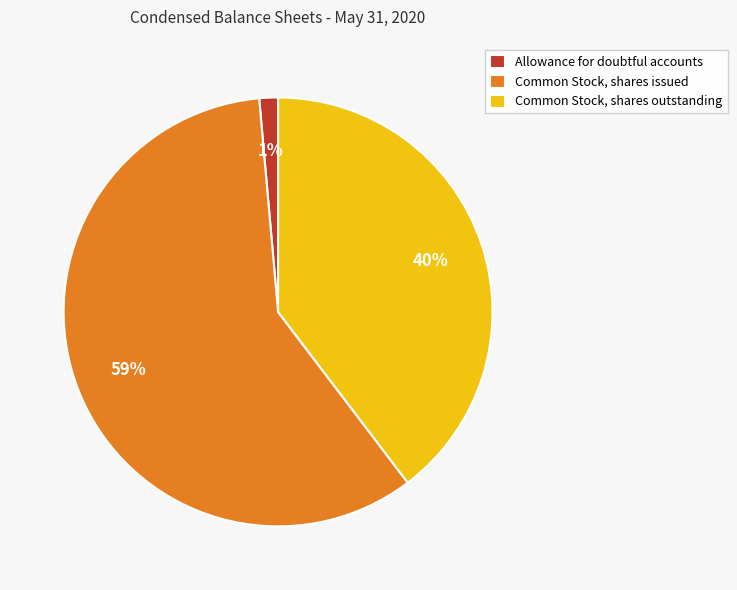

Do Common Stock, shares outstanding and Allowance for doubtful accounts together represent more than half of the pie?

No